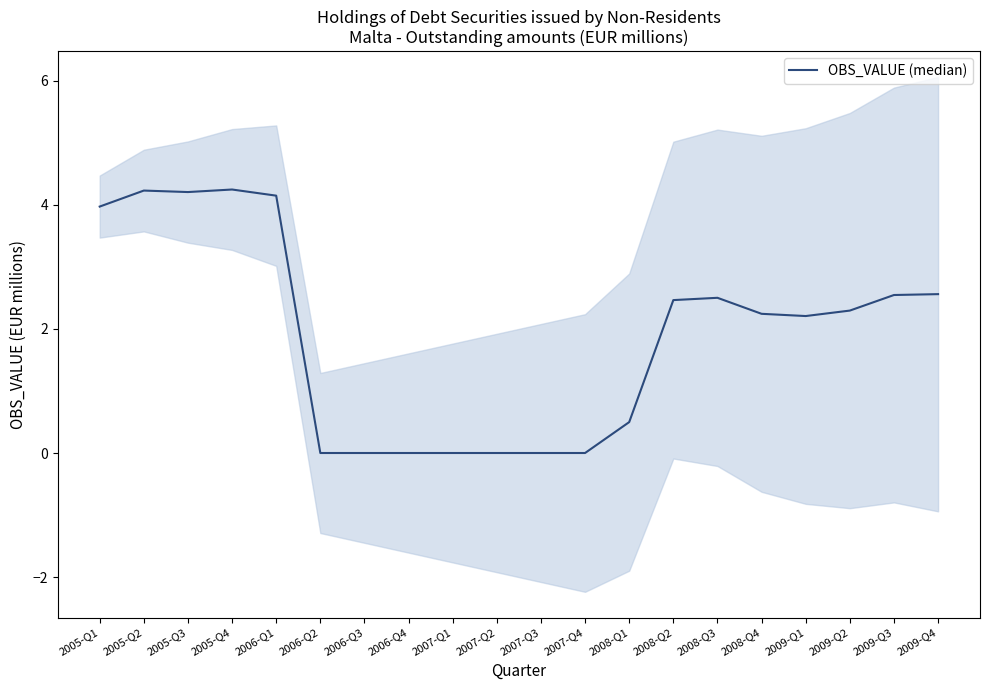

What is the ratio of the value at 2005-Q2 to the value at 2009-Q4?

1.7